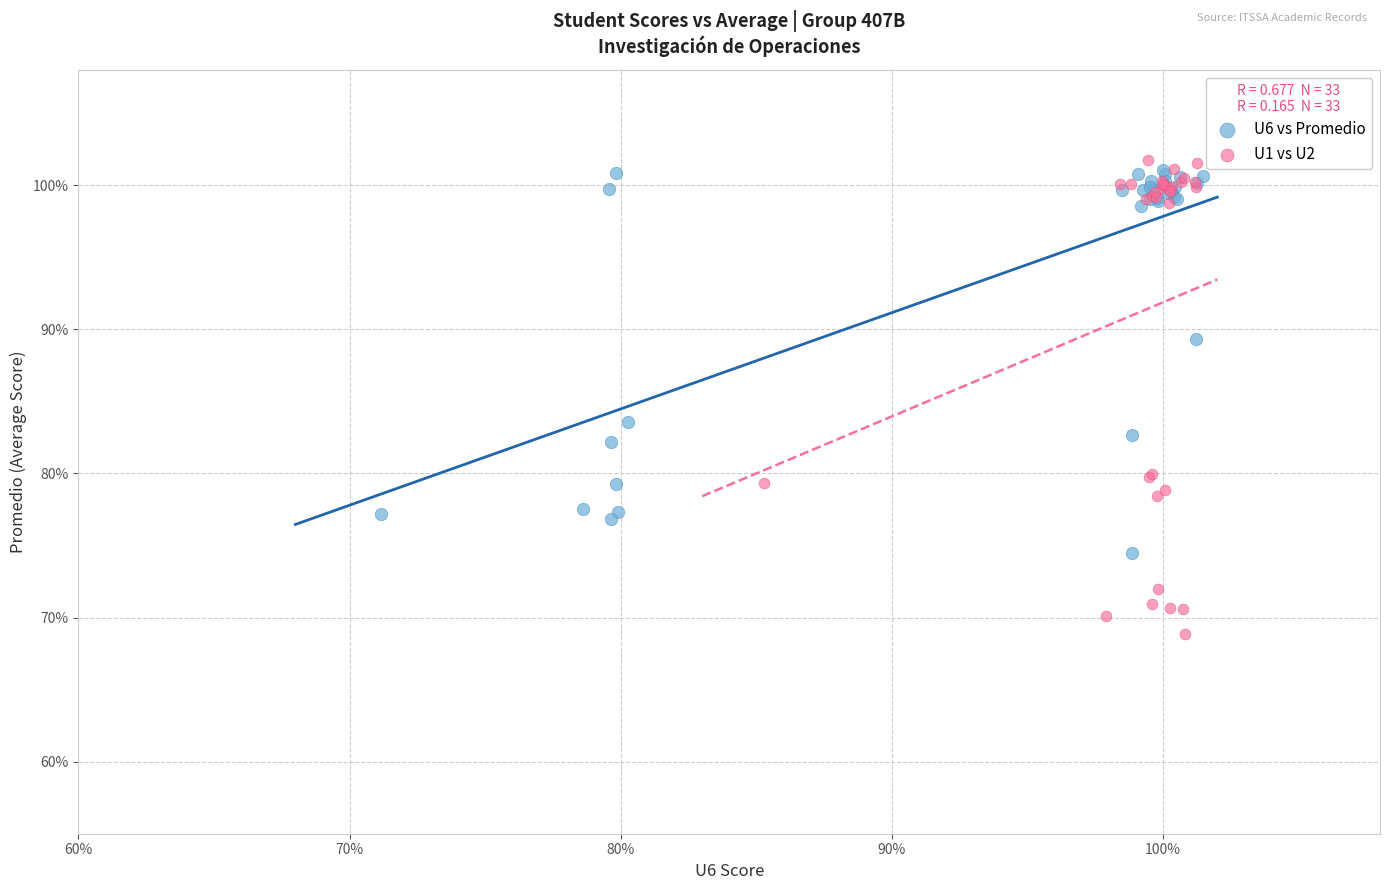

Which series has the widest spread of Y values?

U1 vs U2